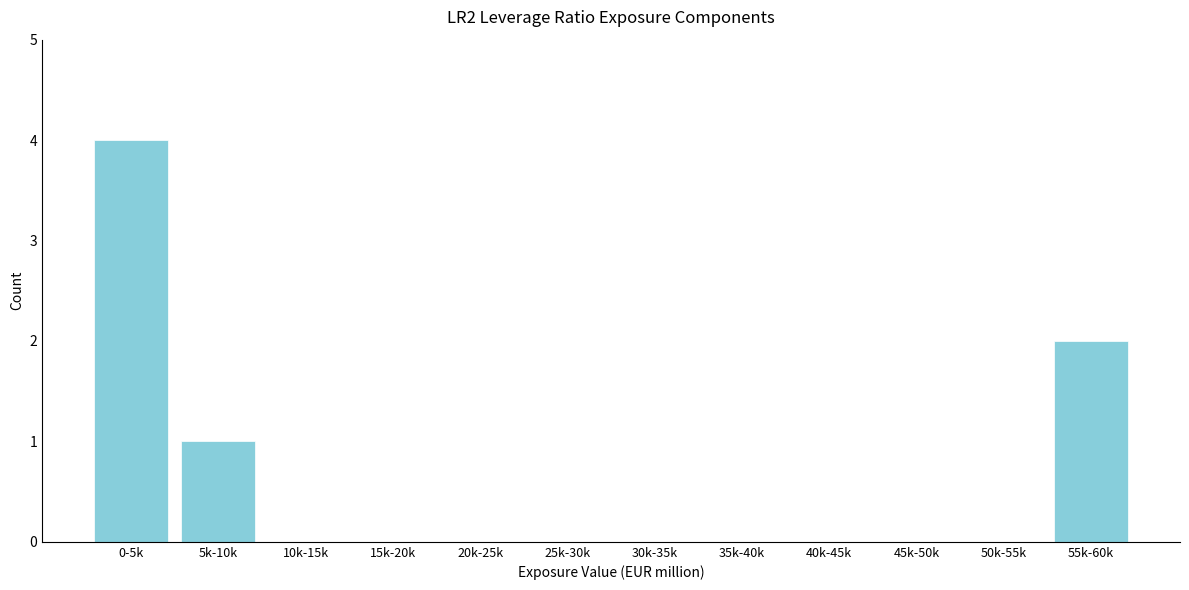

Reading left to right, extract all data points from this chart.

0-5k=4	5k-10k=1	10k-15k=0	15k-20k=0	20k-25k=0	25k-30k=0	30k-35k=0	35k-40k=0	40k-45k=0	45k-50k=0	50k-55k=0	55k-60k=2